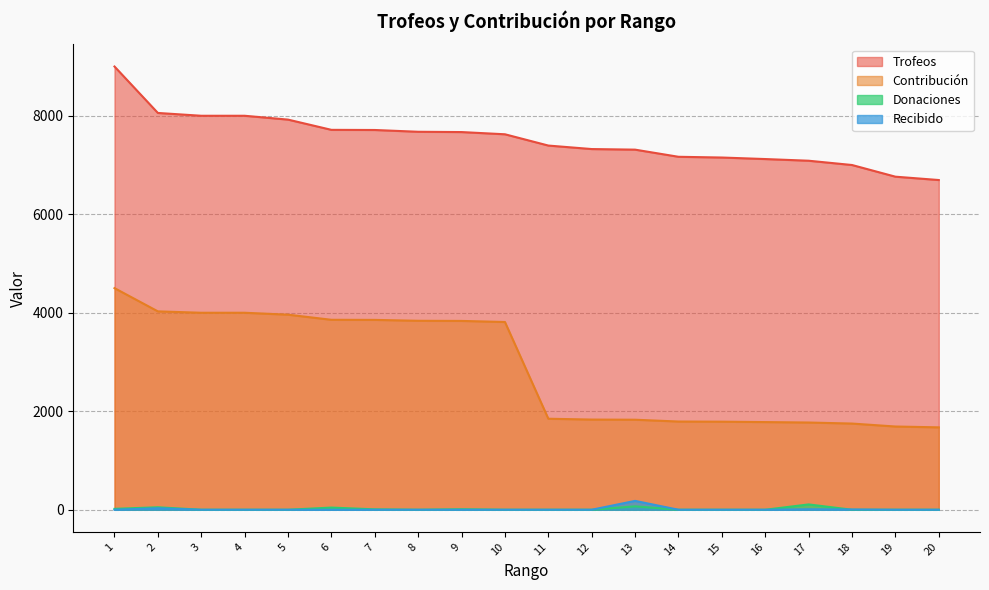

What is the sum of all Trofeos values?

150388